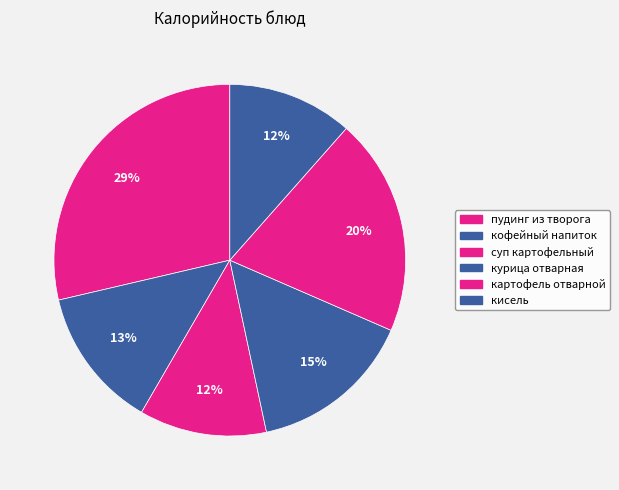

How many slices are in this pie chart?

6